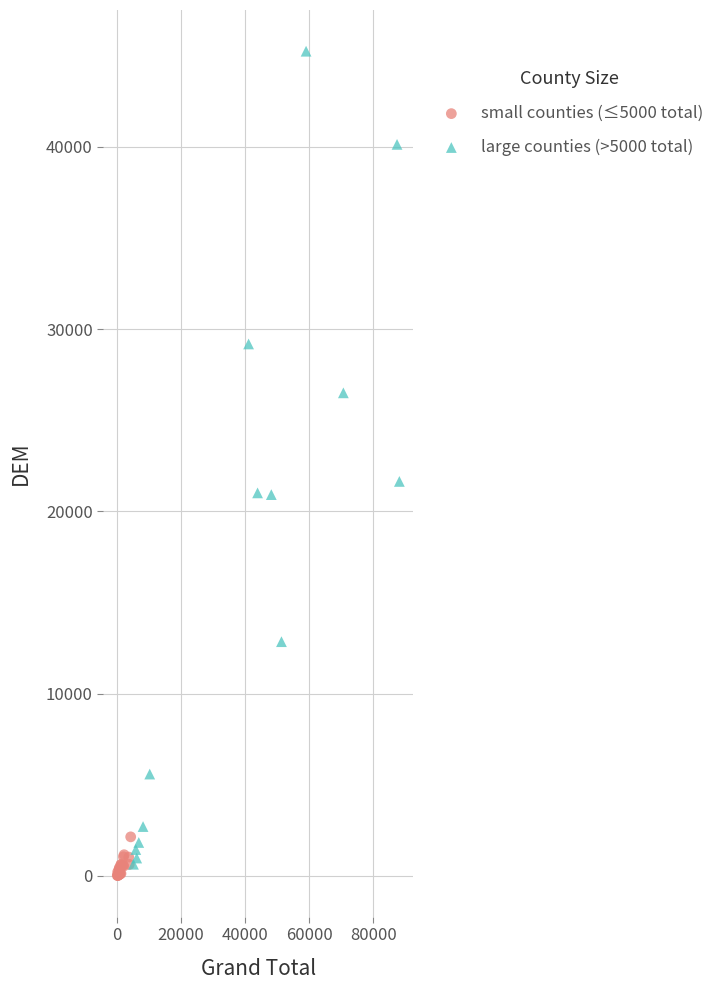

Which series has the largest Y range (max minus min)?

large counties (>5000 total)